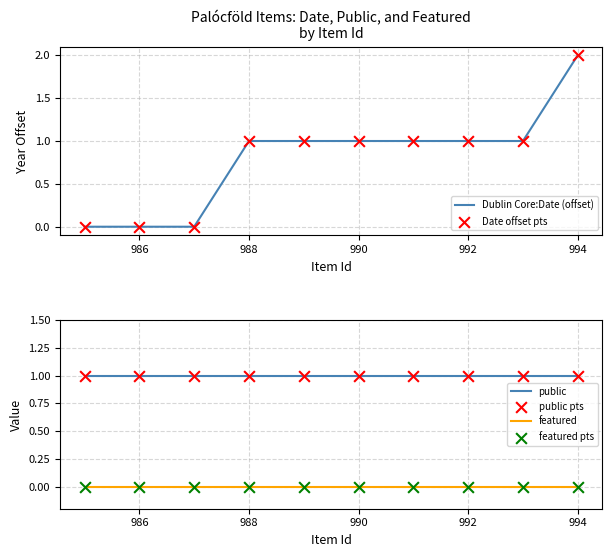

True or false: featured and public intersect in this chart.

False